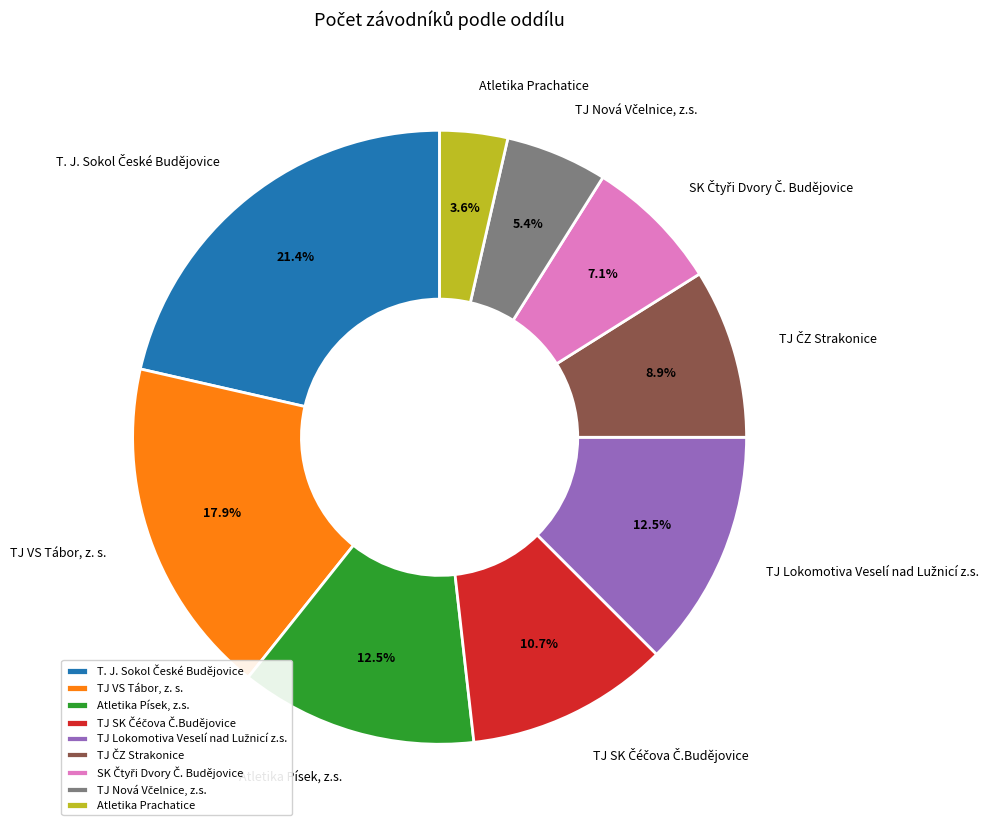

How much of the chart is everything except Atletika Písek, z.s.?

87.5%